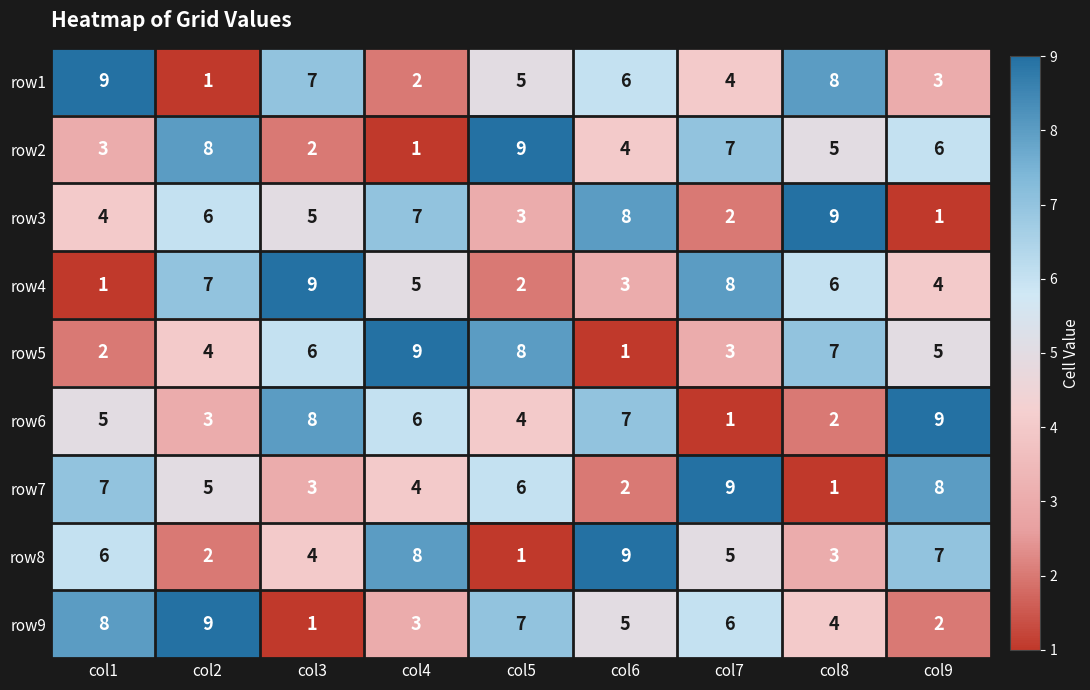

Which series changed the most between col3 and col7?

row6